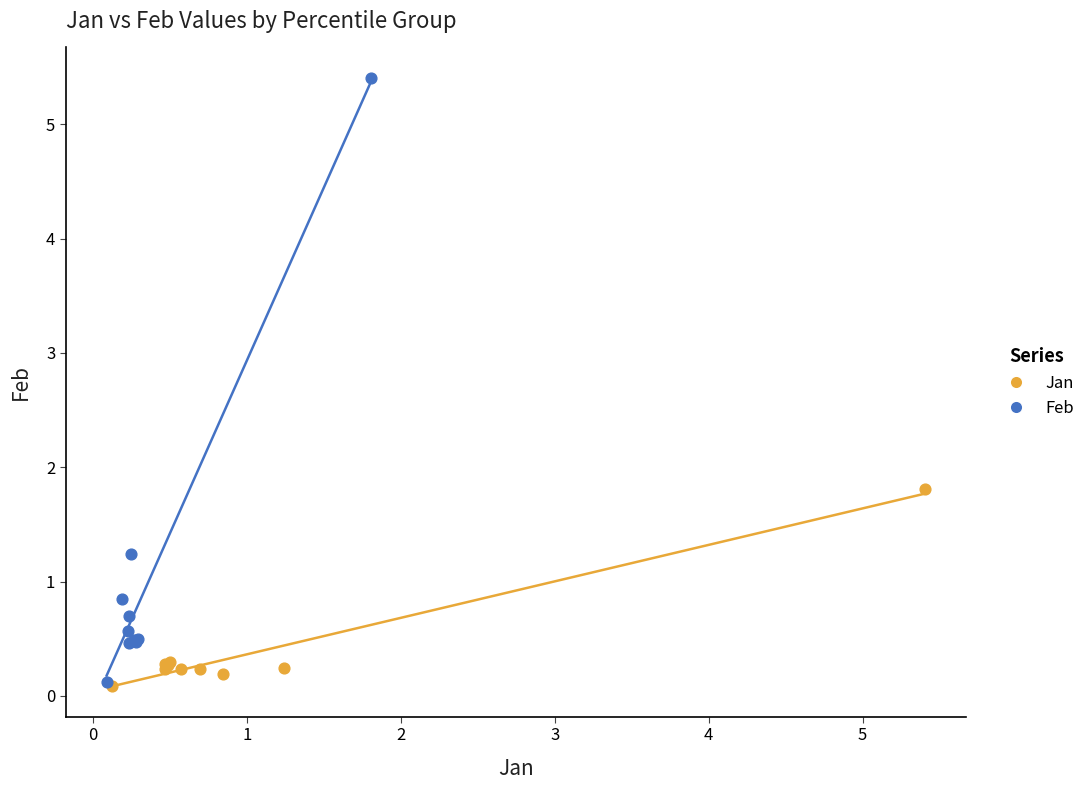

Which series has the widest spread of Y values?

Feb